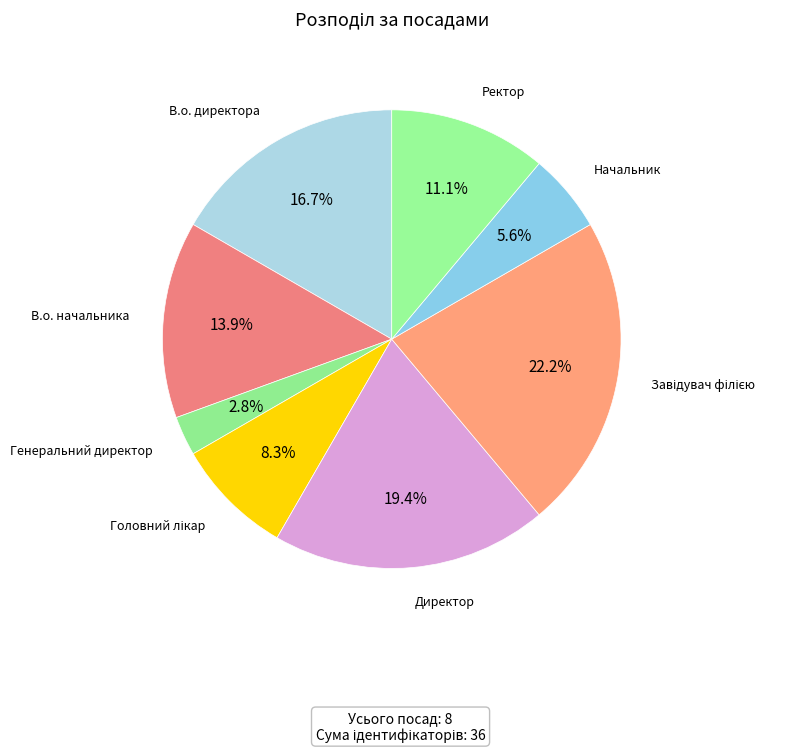

What percentage is the В.о. начальника slice, to the nearest percent?

14%